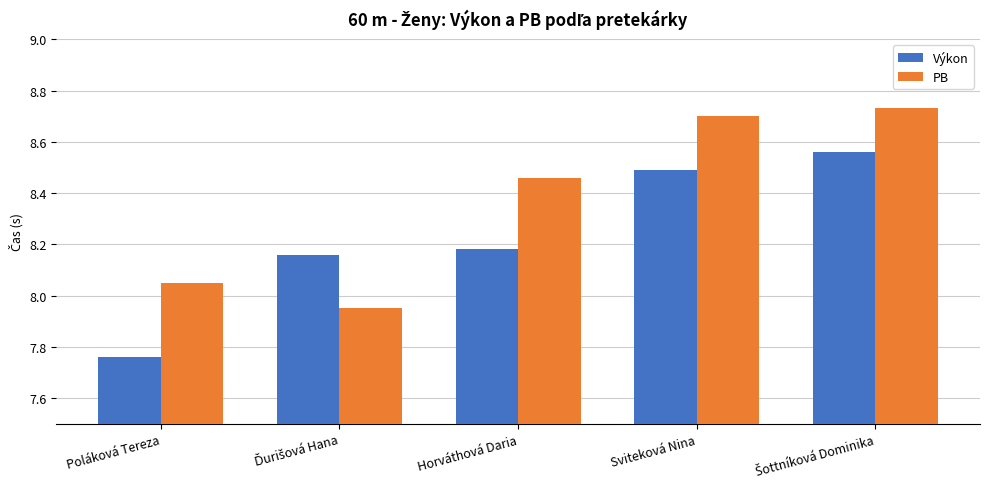

Is it true that PB equals 12.1 at Horváthová Daria?

False